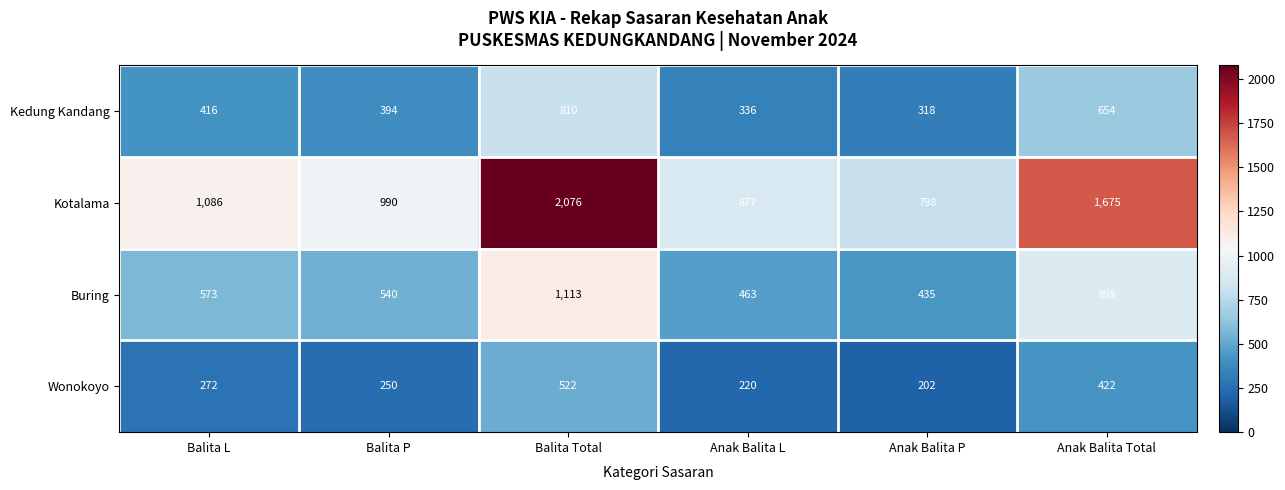

What is the greatest value displayed?

2076